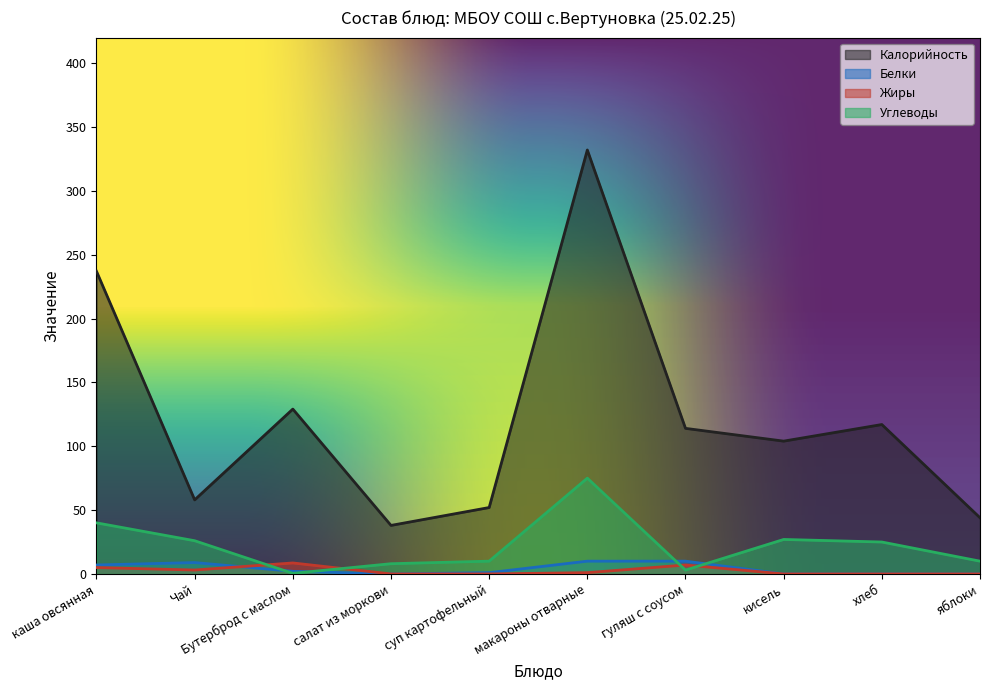

What is the label of the 1st point from the right?

яблоки